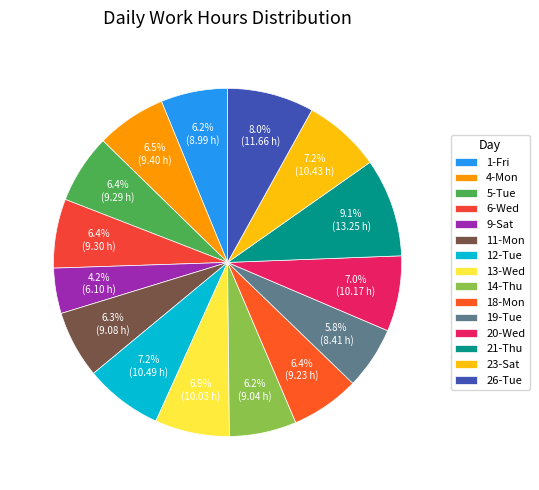

Which category has the biggest portion of the pie?

21-Thu